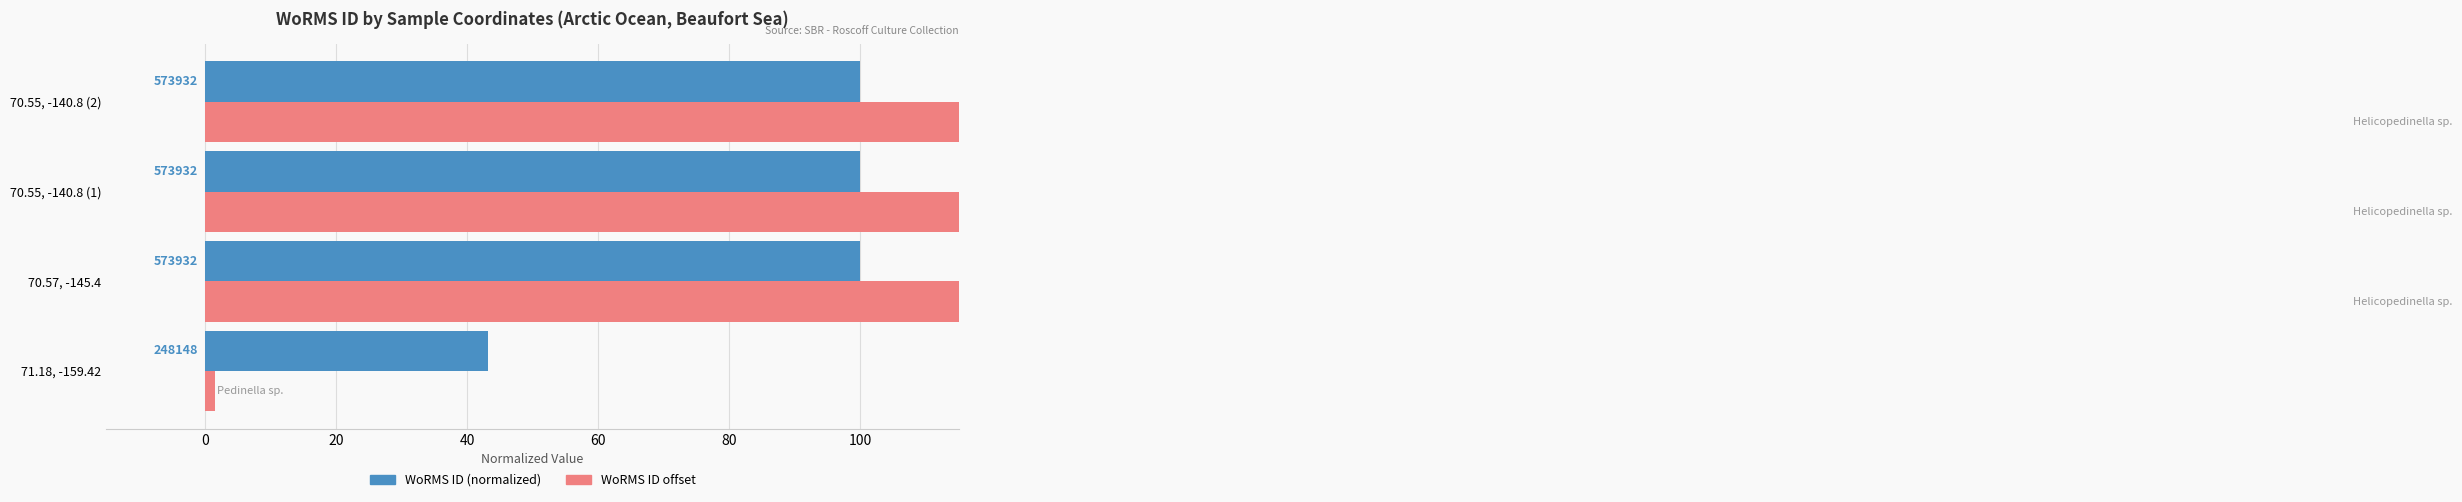

What is the maximum value for WoRMS ID offset?

327.3